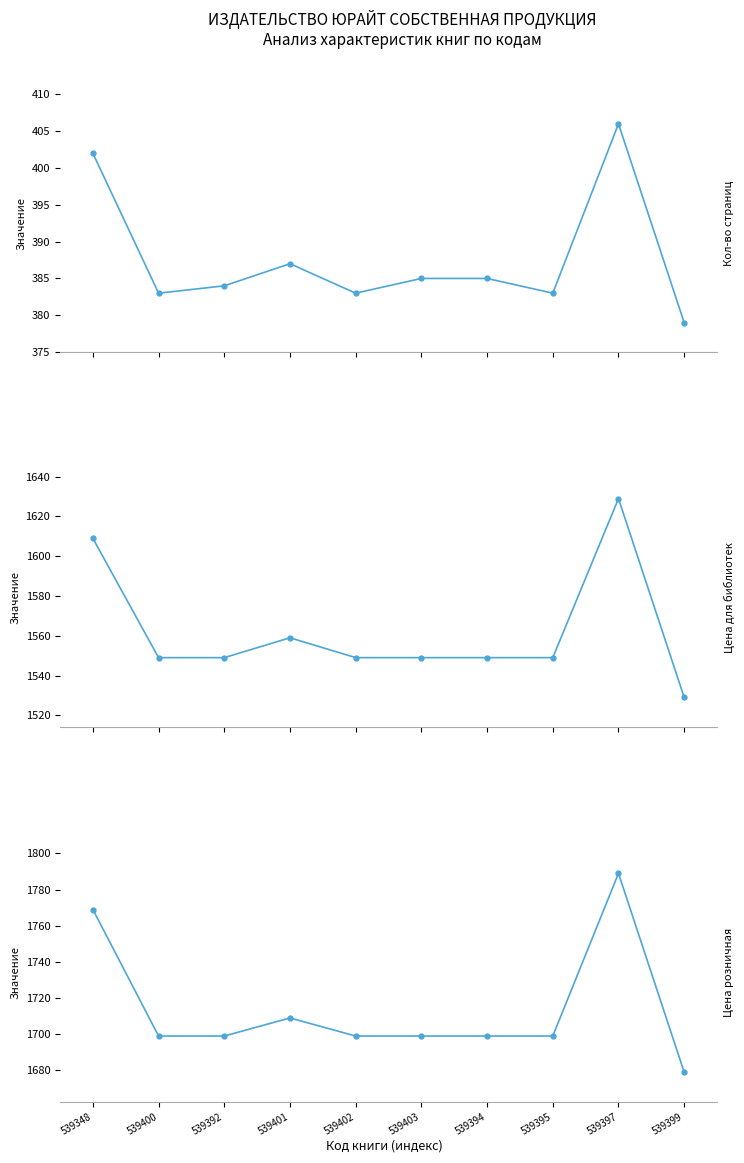

How many data points does each series have?

10